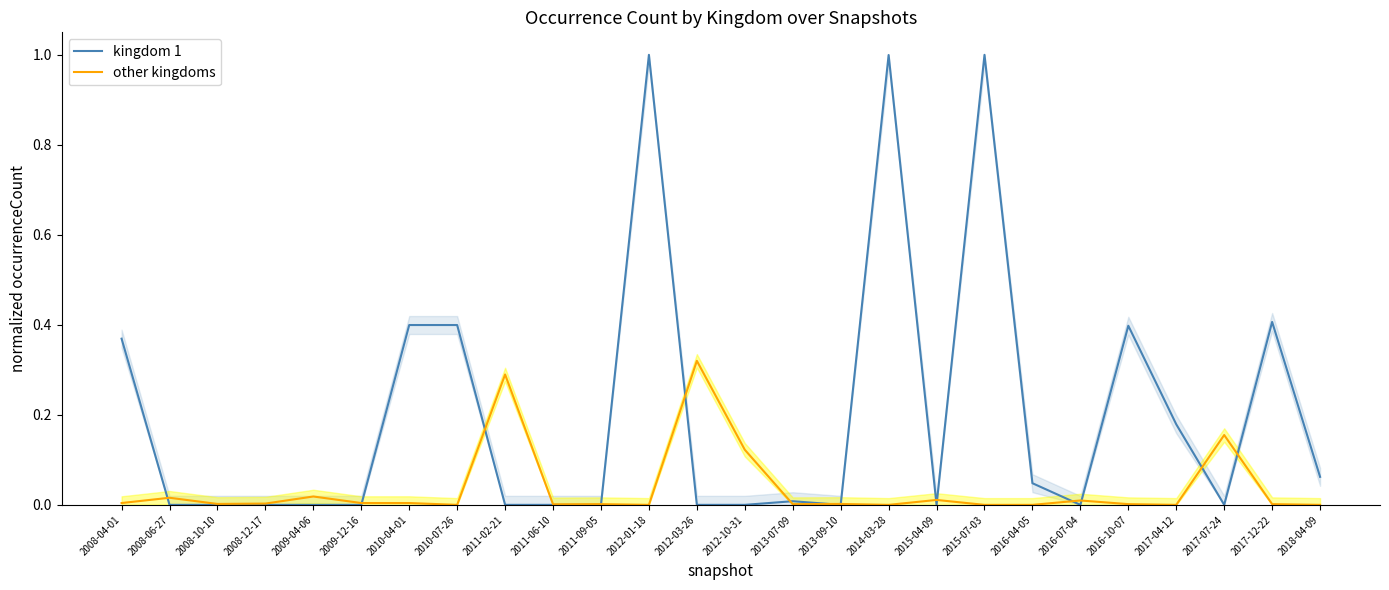

How many lines are shown in the chart?

2